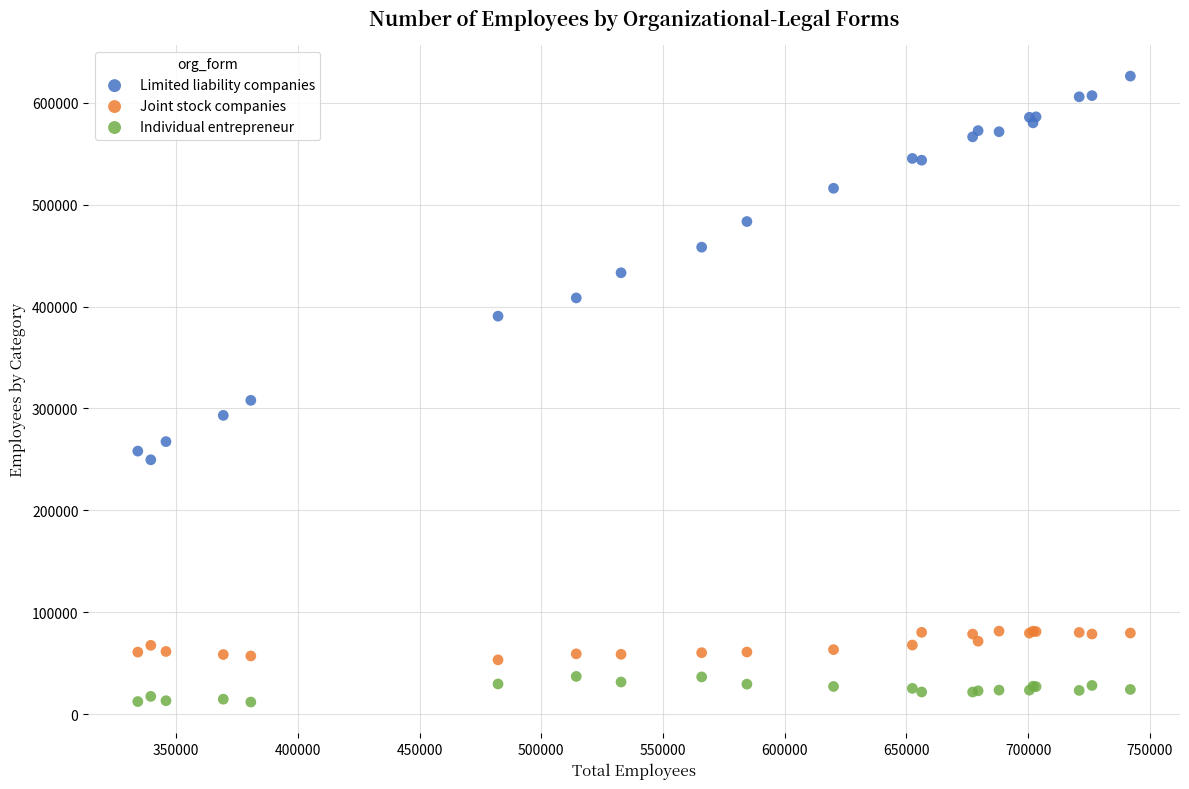

Which series reaches the minimum Y coordinate?

Individual entrepreneur